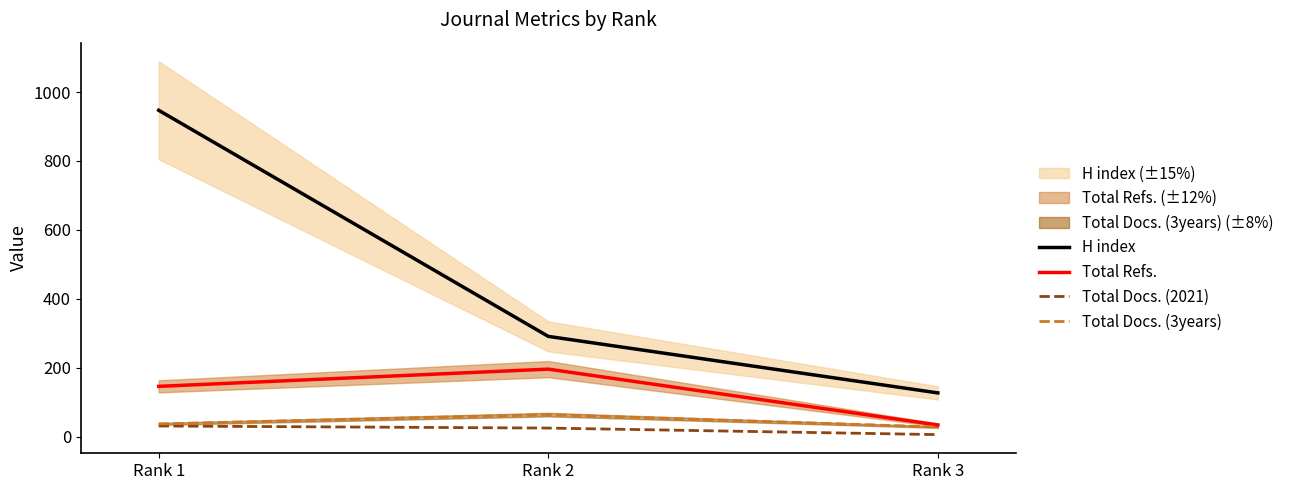

What is the difference between the Total Docs. (2021) values at Rank 1 and Rank 2?

6